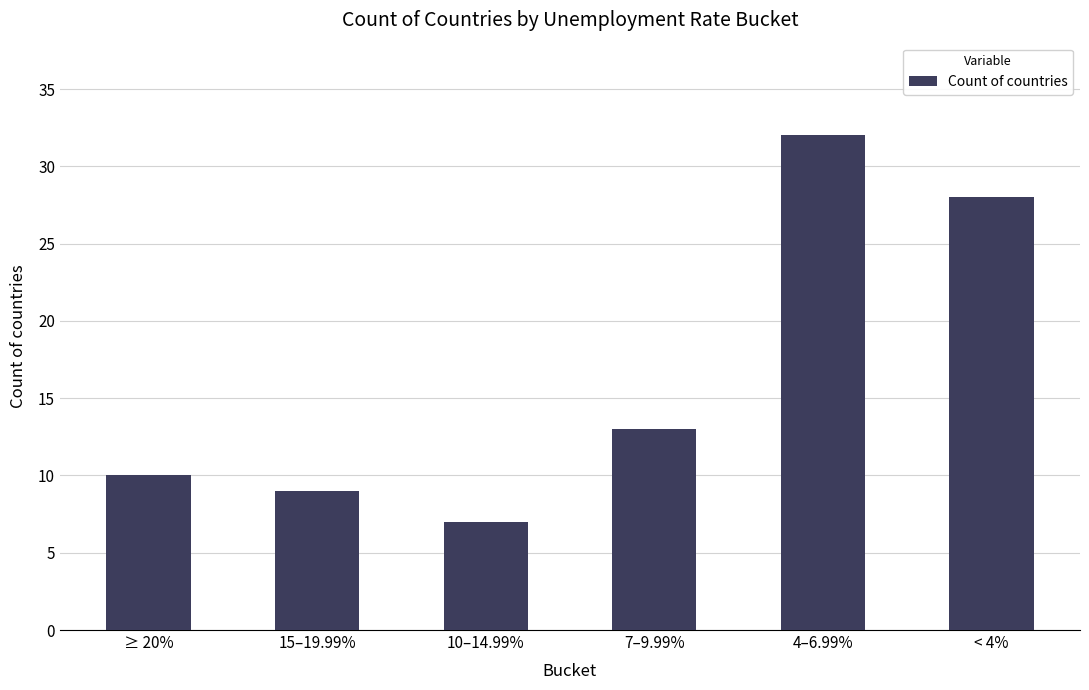

Reading left to right, list all the values displayed in this chart.

≥ 20%=10	15–19.99%=9	10–14.99%=7	7–9.99%=13	4–6.99%=32	< 4%=28